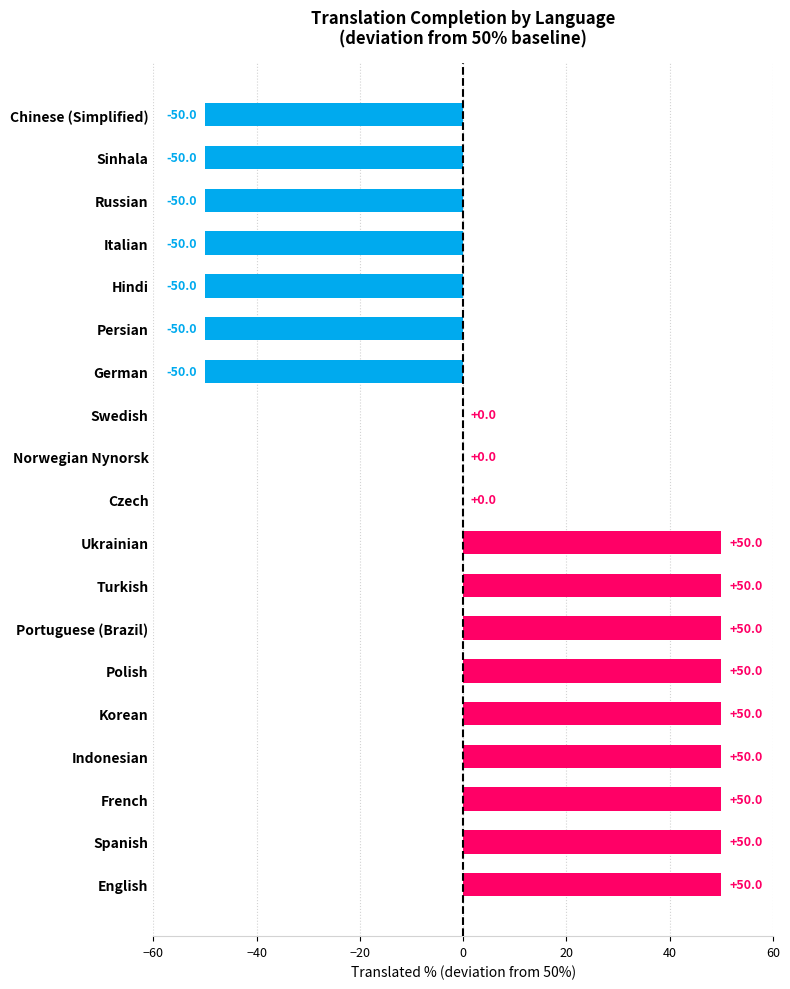

True or false: the data shows -50 at Sinhala.

True